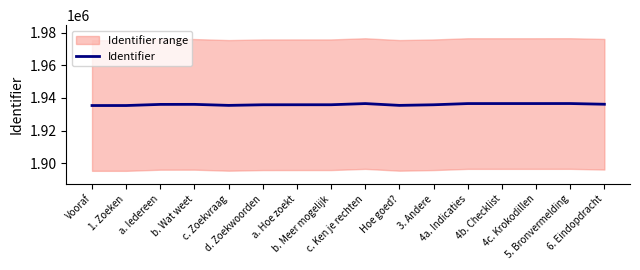

True or false: the data has more than 0 interior local peaks.

True